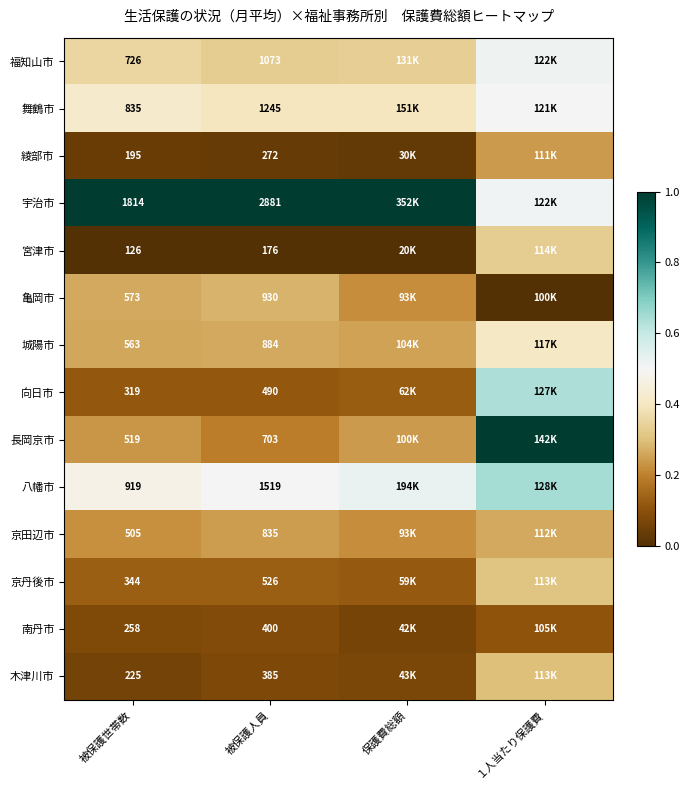

Is the value of 木津川市 at 被保護世帯数 greater than the value of 向日市 at 被保護世帯数?

No